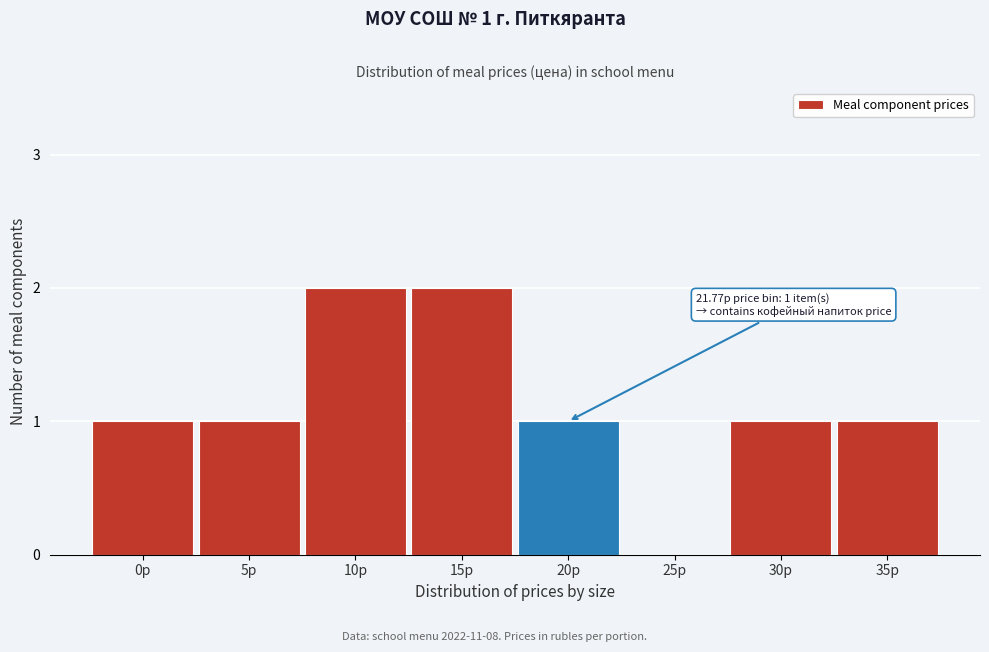

Reading left to right, transcribe all the data shown in this chart.

0р=1	5р=1	10р=2	15р=2	20р=1	25р=0	30р=1	35р=1